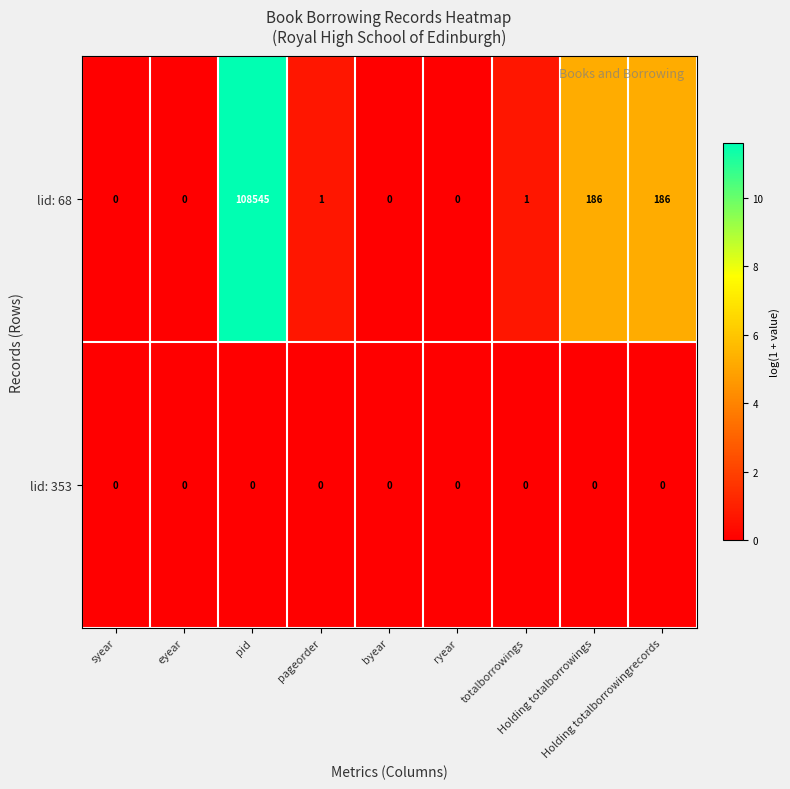

What is the difference between the second highest and second lowest values in the lid: 68 series?

186